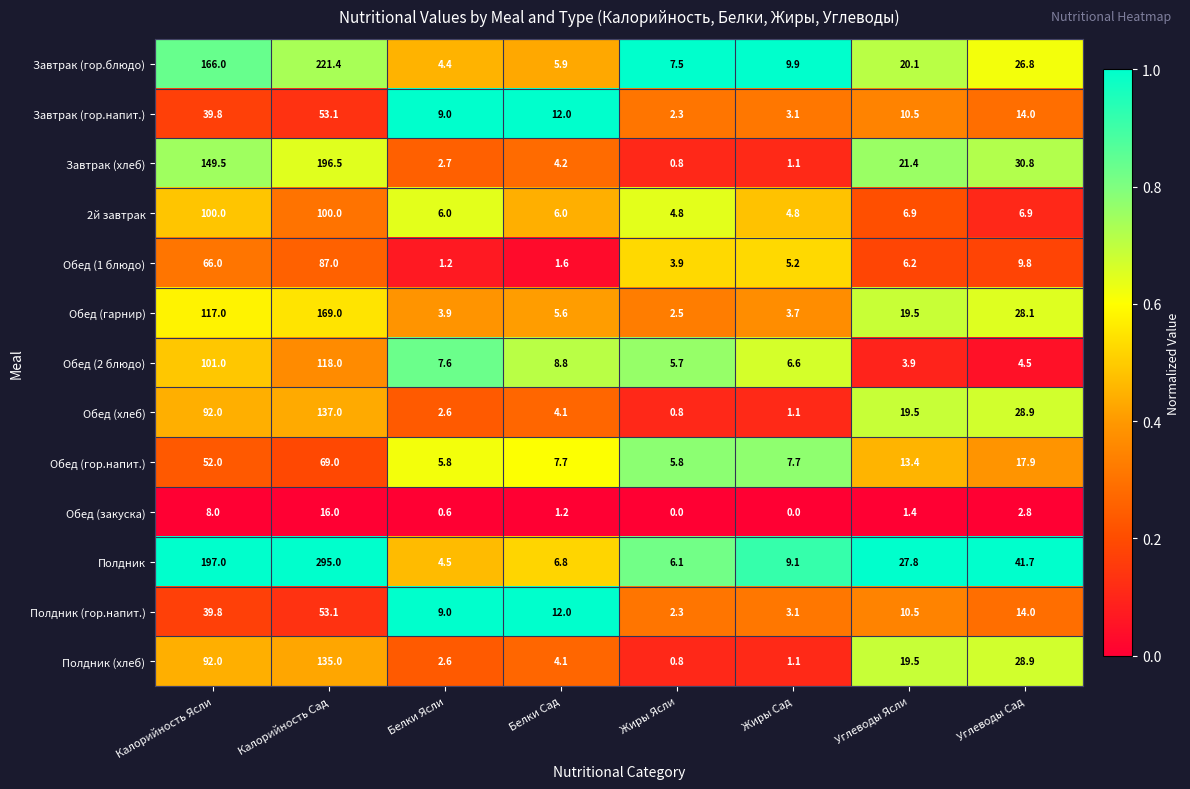

Which series has the widest spread of values?

Полдник